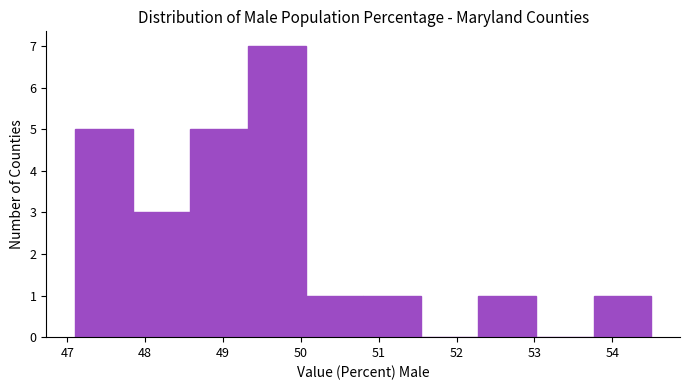

Reading left to right, transcribe this chart: for each bar, give the range it covers on the x-axis and its height. Neither the bar edges nor the heights are printed on the chart, so give them approximately, as read against the axes.

47.10 to 47.84: 5
47.84 to 48.58: 3
48.58 to 49.32: 5
49.32 to 50.06: 7
50.06 to 50.80: 1
50.80 to 51.54: 1
51.54 to 52.28: 0
52.28 to 53.02: 1
53.02 to 53.76: 0
53.76 to 54.50: 1